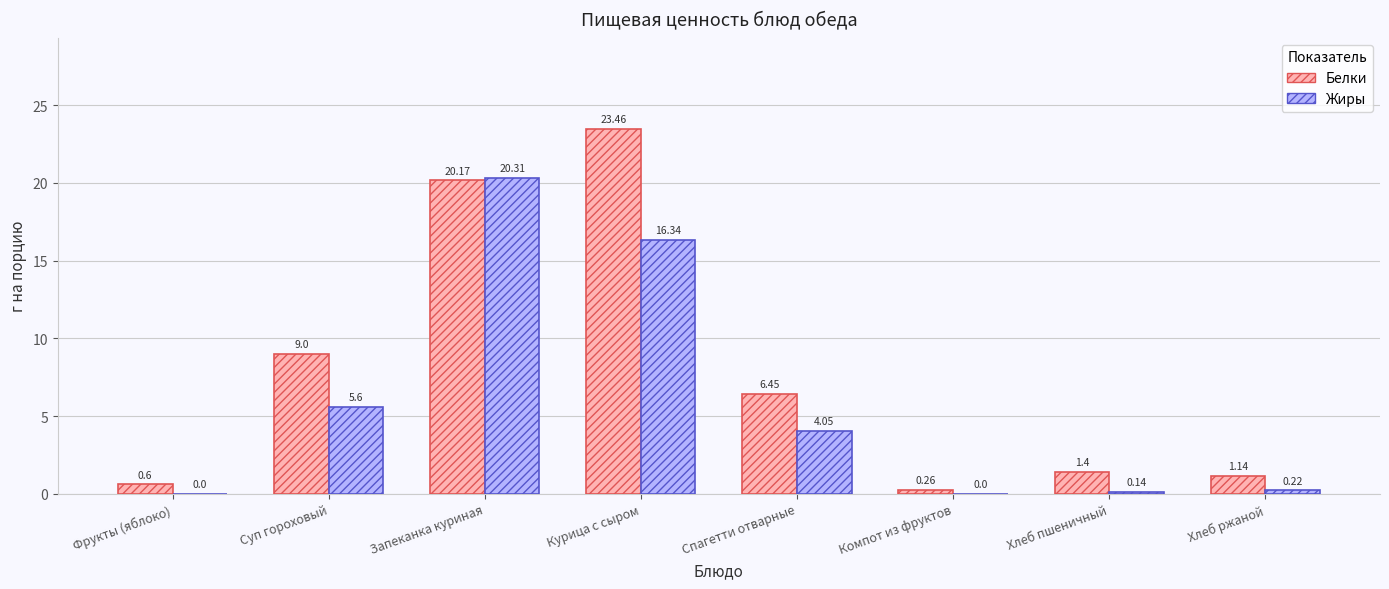

What is the total value across all series at Спагетти отварные?

10.5